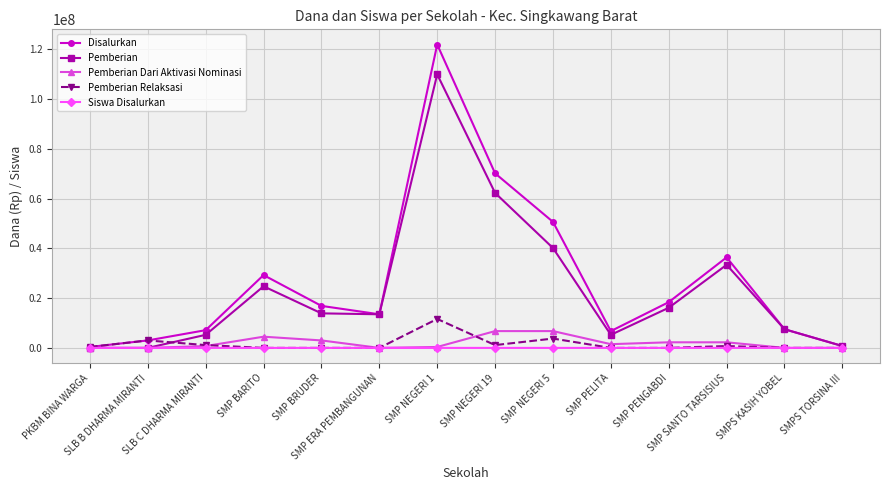

What is the average value of the Pemberian Relaksasi series?

1553571